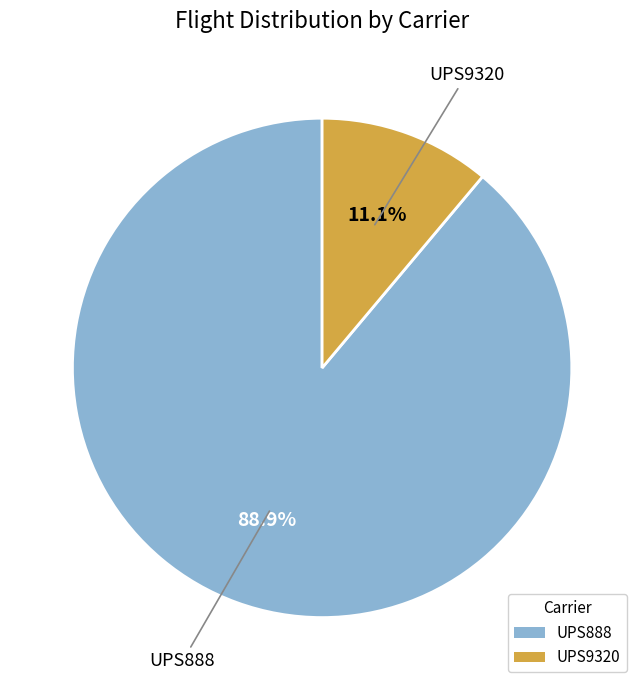

To the nearest percent, what percentage of the pie is UPS9320?

11%